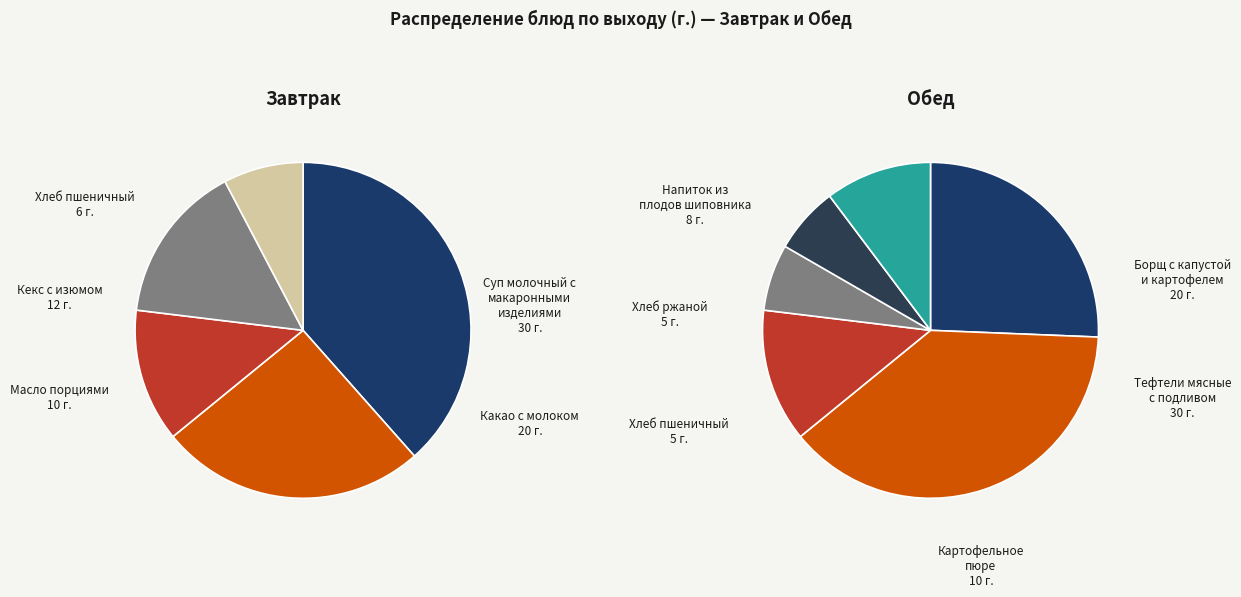

To the nearest percent, what is the combined percentage of Хлеб пшеничный (обед) and Тефтели мясные с подливом?

22%